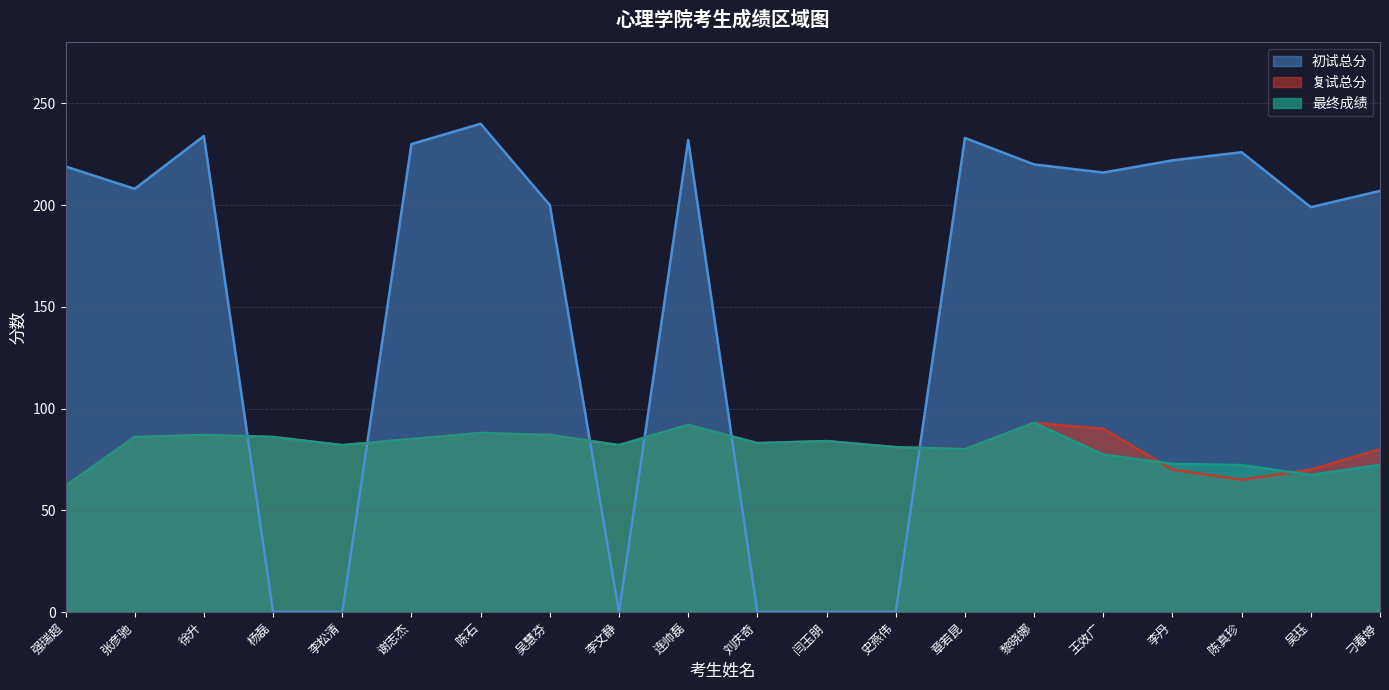

Where is 初试总分 nearest to the value 120?

吴珏